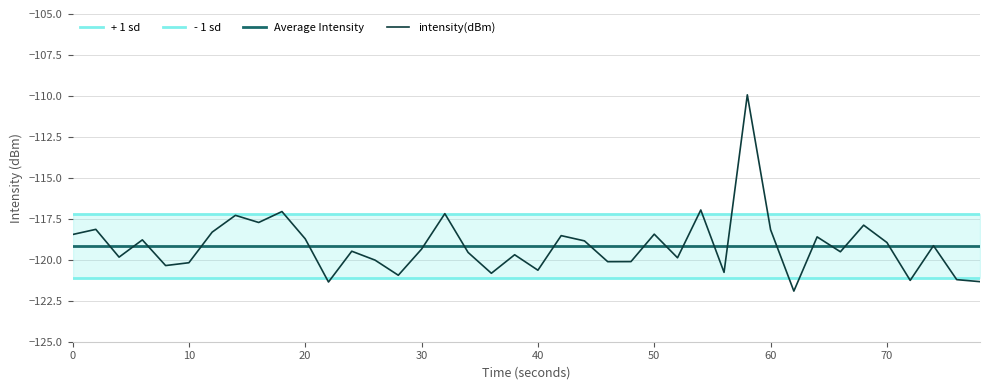

What is the minimum value shown in the chart?

-121.9